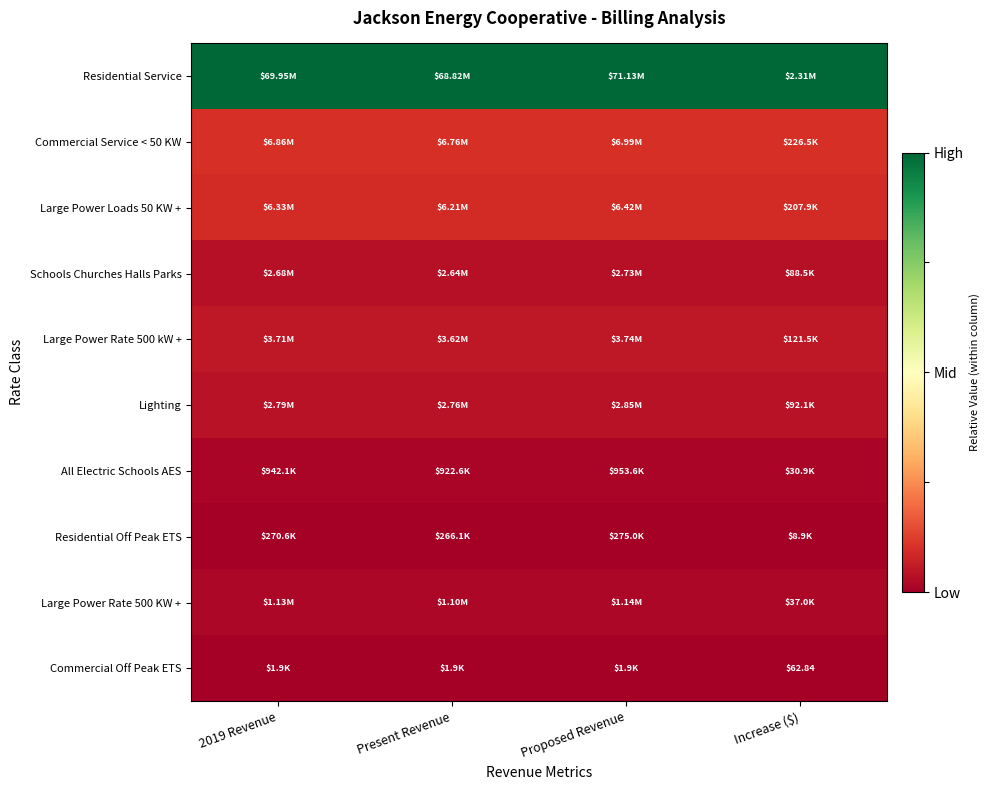

Is the value of Large Power Rate 500 kW + at Increase ($) greater than the value of Large Power Loads 50 KW + at 2019 Revenue?

No